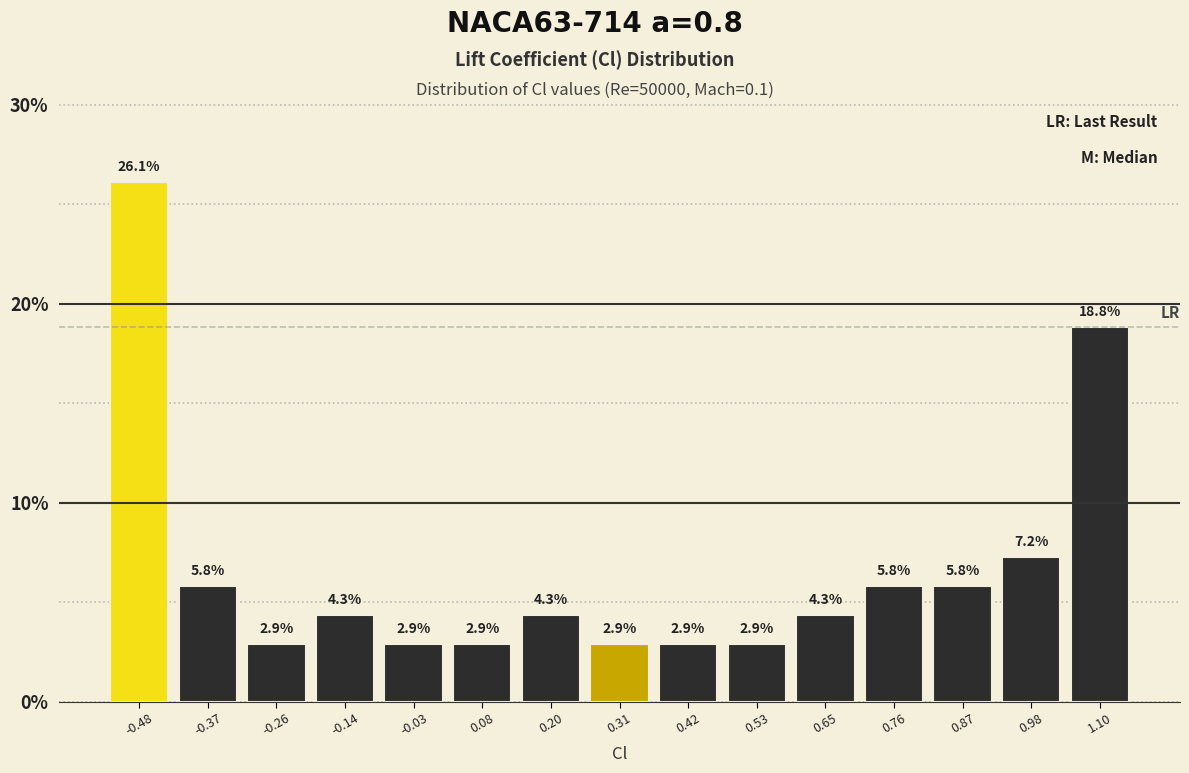

Reading left to right, list every bar in this chart as the range it spans on the x-axis followed by its height. The bar edges are not printed on the chart, so give them approximately, as read against the axis.

-0.54 to -0.42: 26.1
-0.42 to -0.32: 5.8
-0.32 to -0.20: 2.9
-0.20 to -0.08: 4.3
-0.08 to 0.02: 2.9
0.02 to 0.14: 2.9
0.14 to 0.26: 4.3
0.26 to 0.36: 2.9
0.36 to 0.48: 2.9
0.48 to 0.58: 2.9
0.58 to 0.70: 4.3
0.70 to 0.82: 5.8
0.82 to 0.92: 5.8
0.92 to 1.04: 7.2
1.04 to 1.16: 18.8